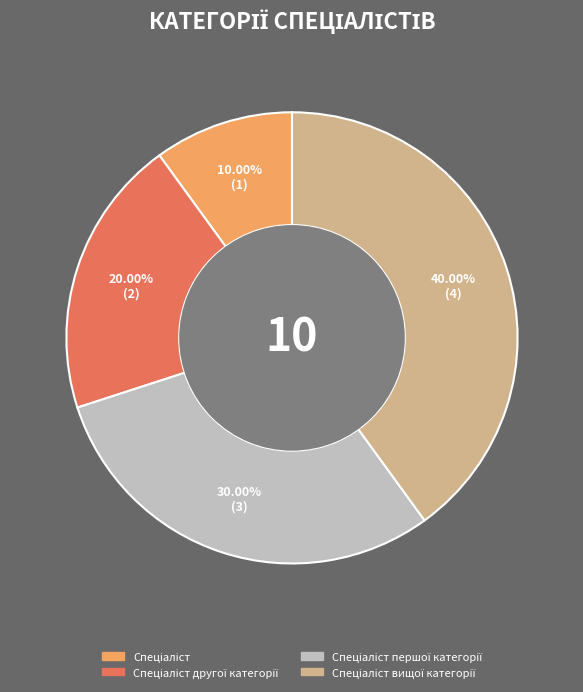

Is there any slice that represents more than half of the pie?

No